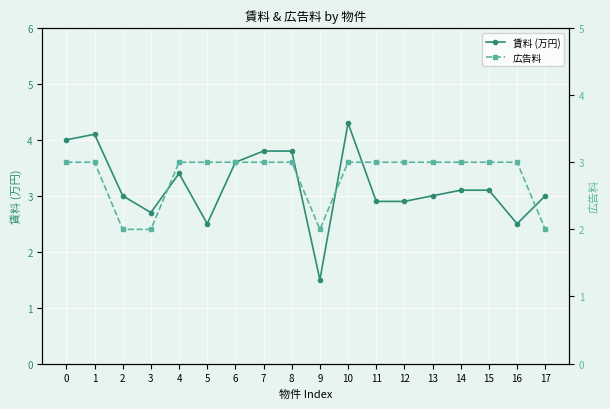

Rank the series at 15 from lowest to highest value.

広告料, 賃料 (万円)